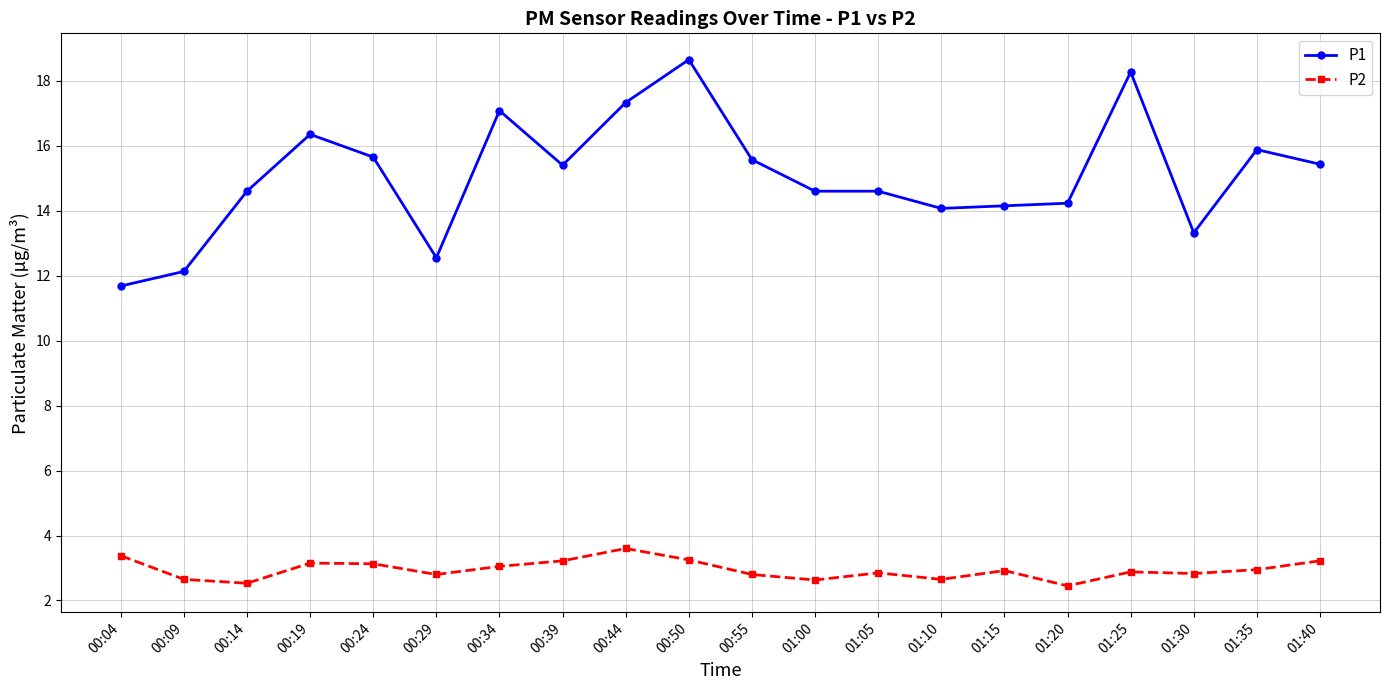

At 00:29, list the series in order from smallest to largest.

P2, P1